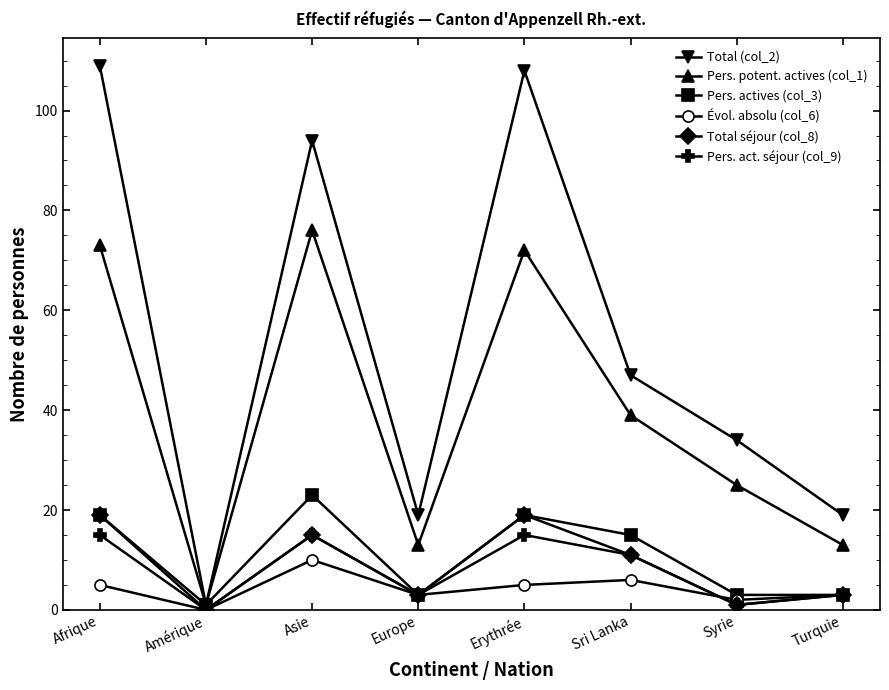

What is the total value across all series at Erythrée?

238